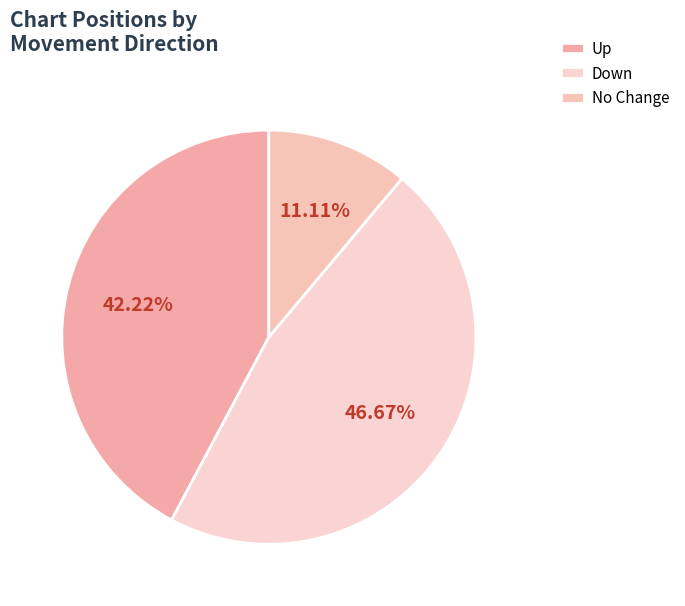

To the nearest percent, what is the average slice percentage?

33%